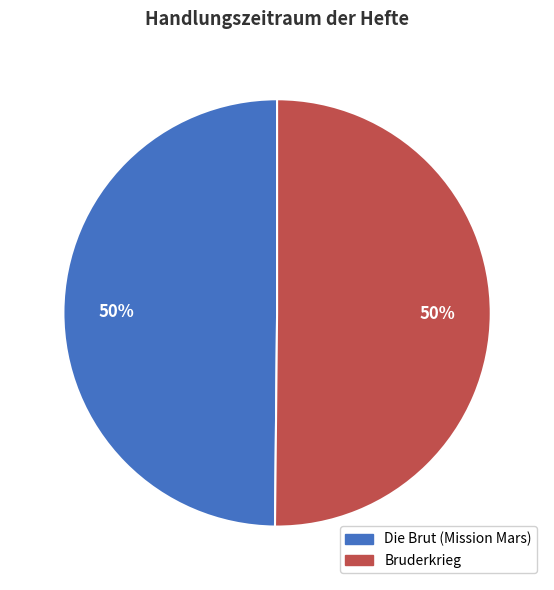

Count the number of slices in the pie.

2